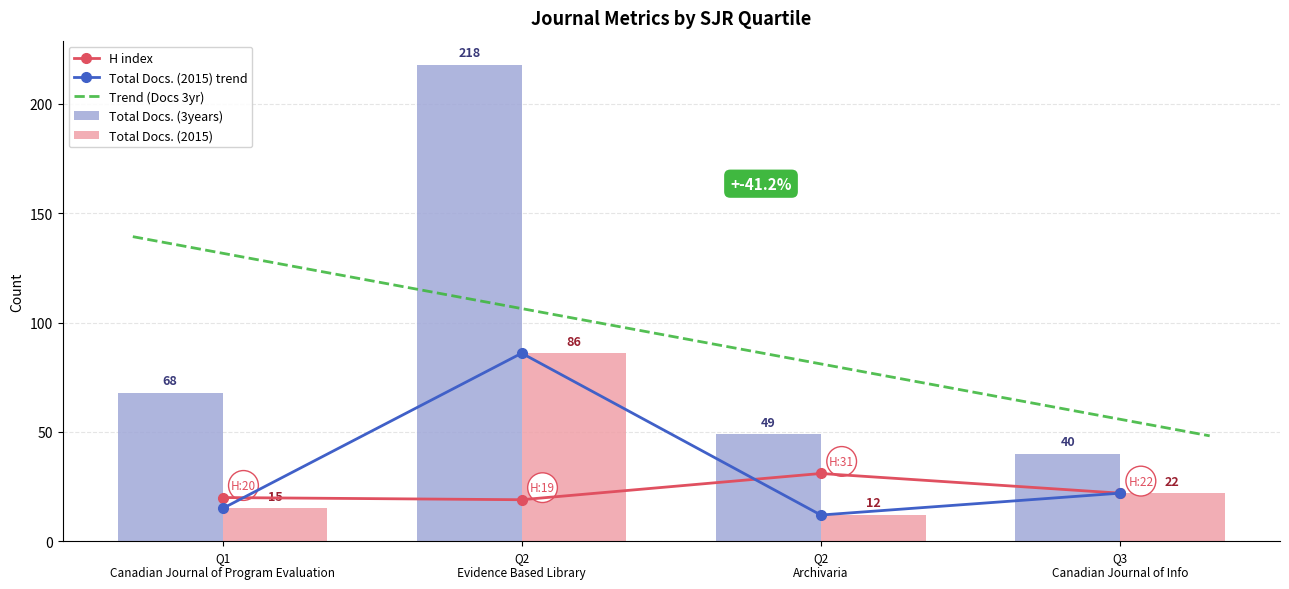

Rank the series by their average value, from highest to lowest.

Total Docs. (3years), Total Docs. (2015), H index